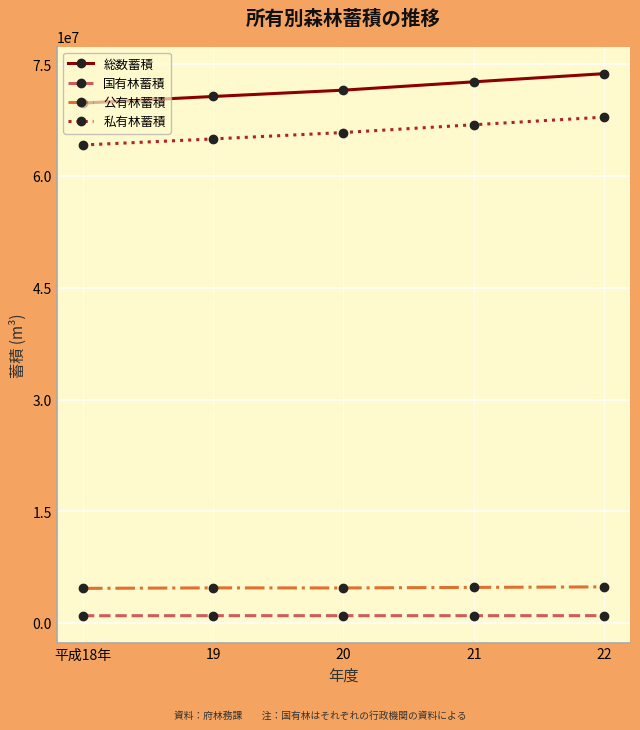

What is the total value across all series at 21?

145342118.0